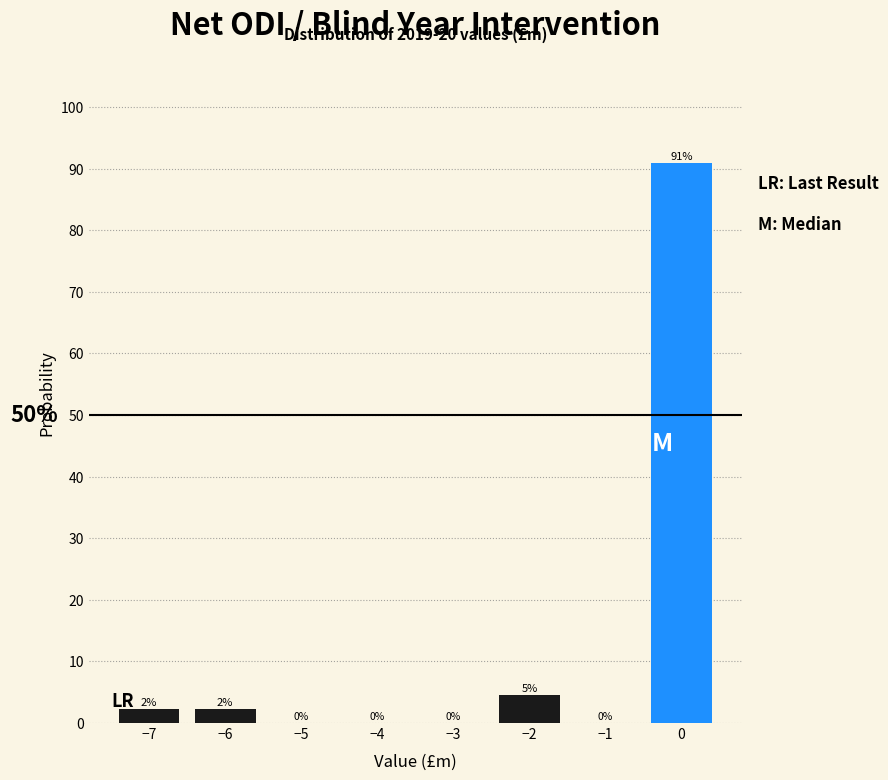

Over which range of the x-axis is the bar tallest?

-0.5 to 0.5